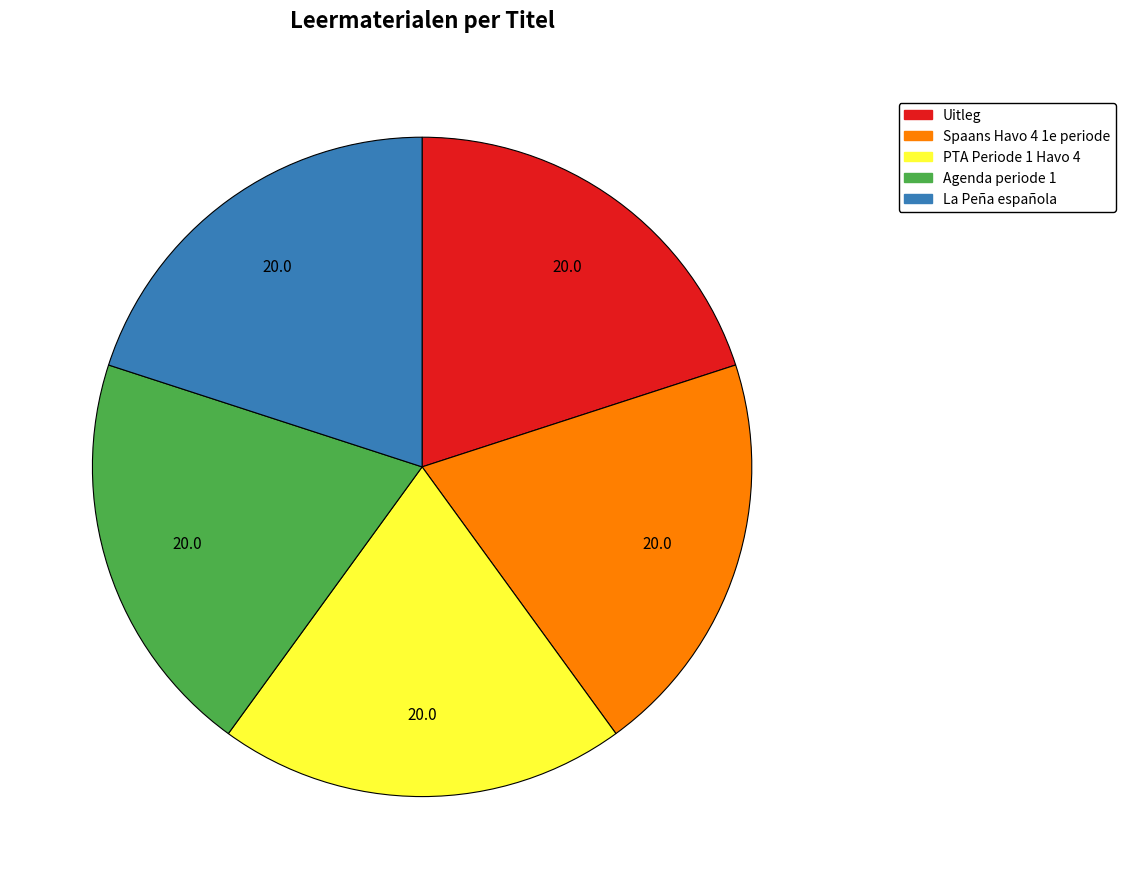

Do La Peña española and Uitleg together represent more than half of the pie?

No